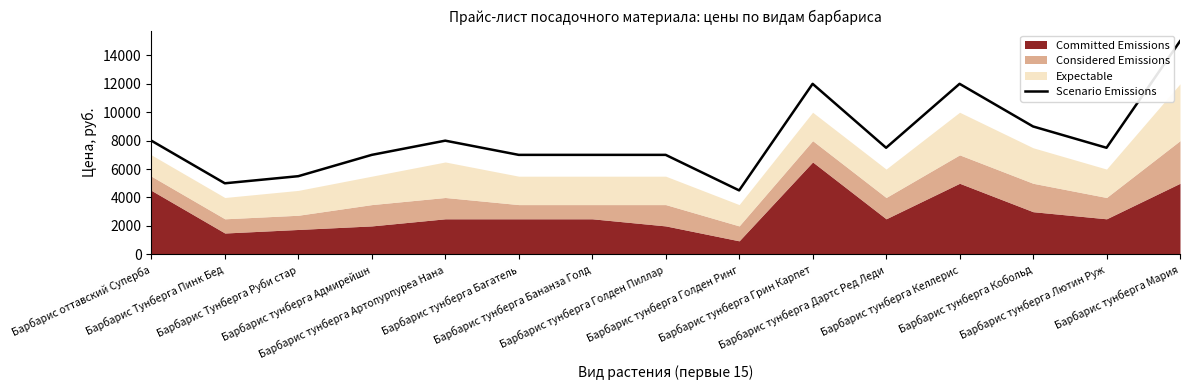

The chart shows a value of 7000 at Барбарис тунберга Адмирейшн. True or false?

True